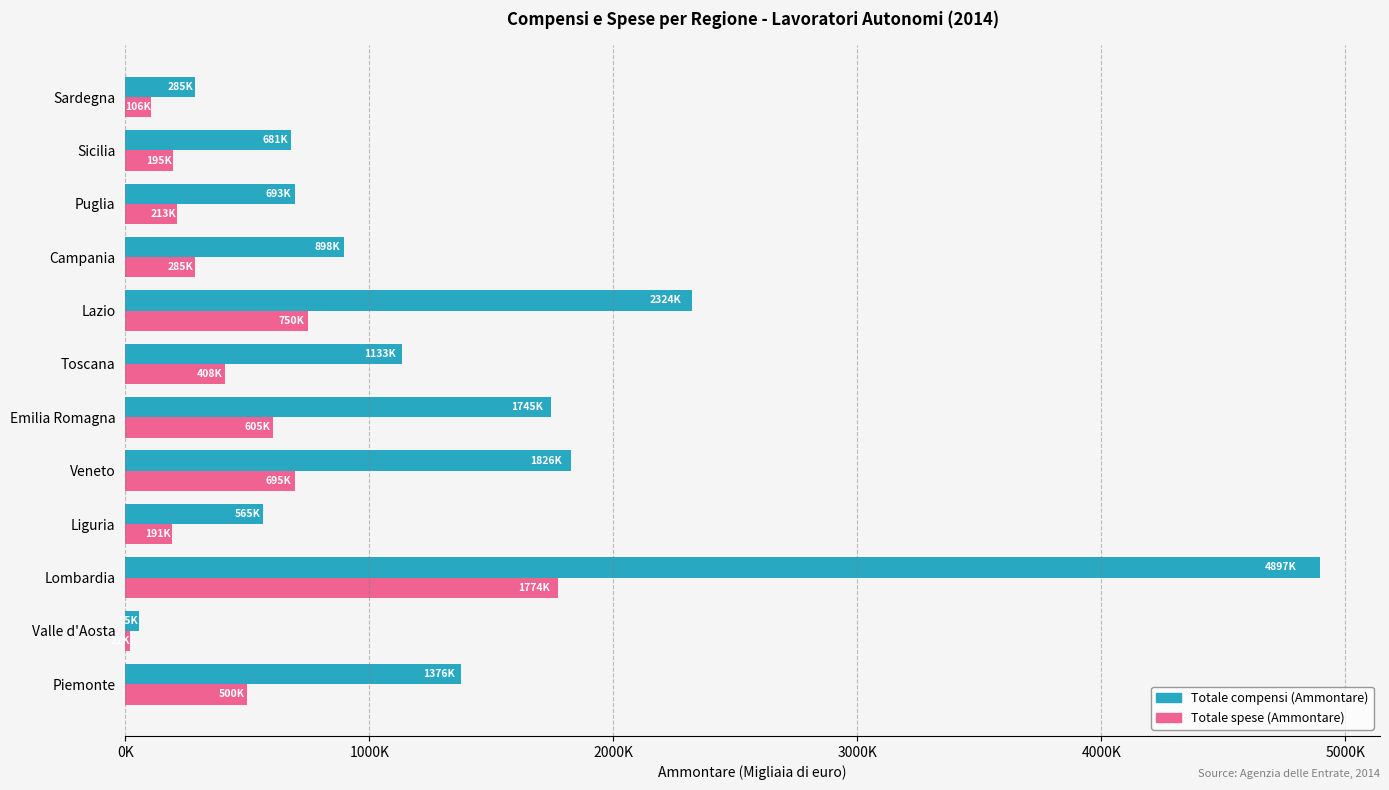

What are all the series names shown in the legend?

Totale compensi (Ammontare), Totale spese (Ammontare)